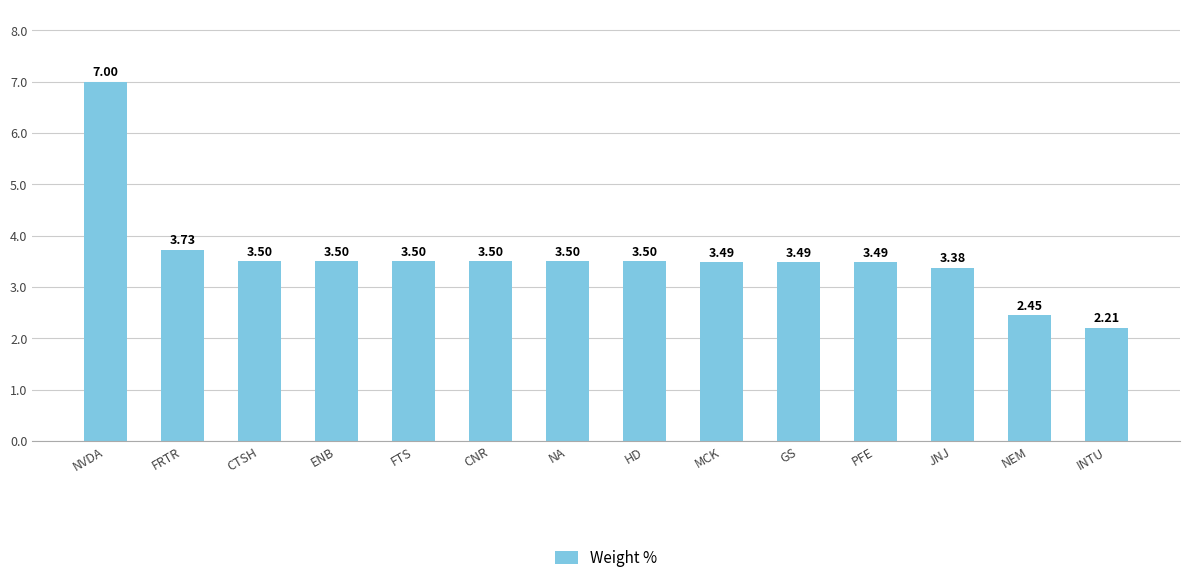

What is the sum of all values?

50.2